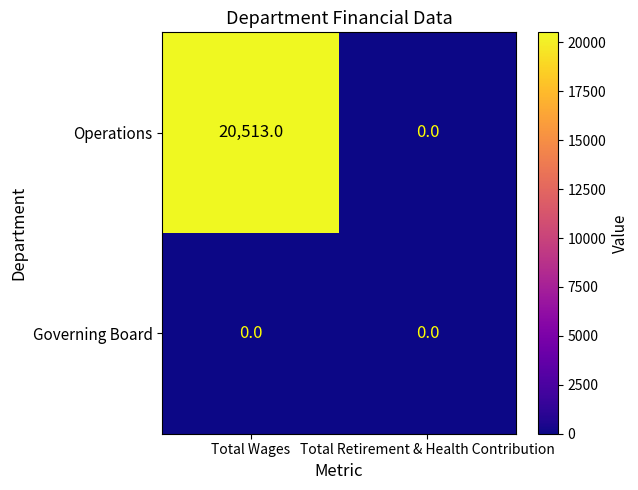

Rank the series by their average value, from lowest to highest.

Governing Board, Operations